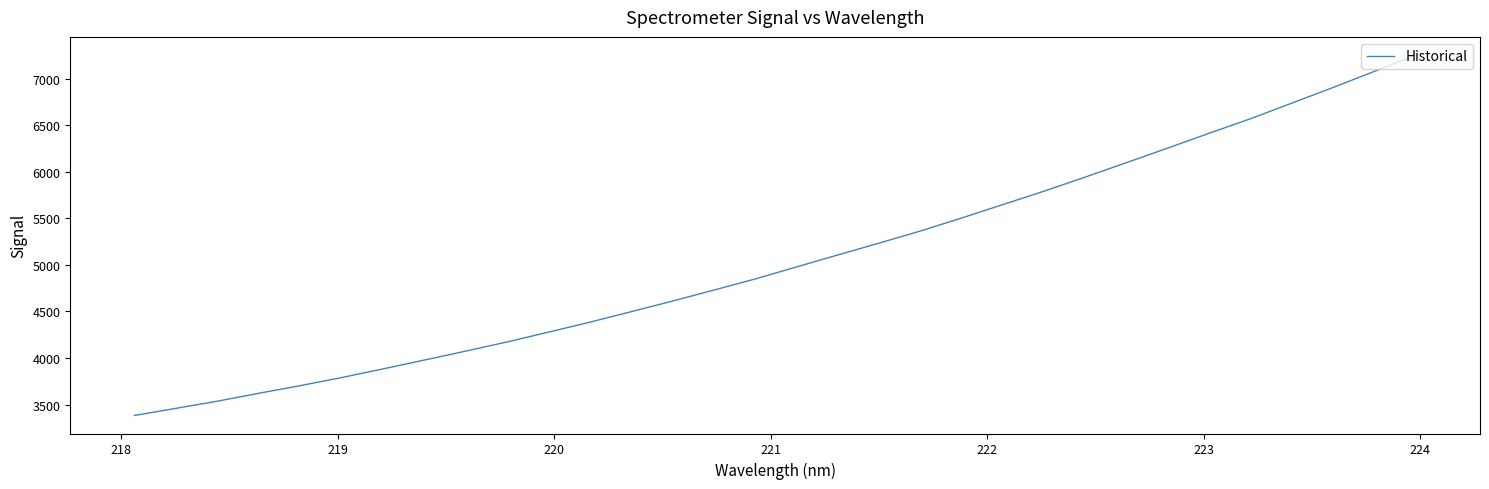

How many categories are shown in the chart?

32